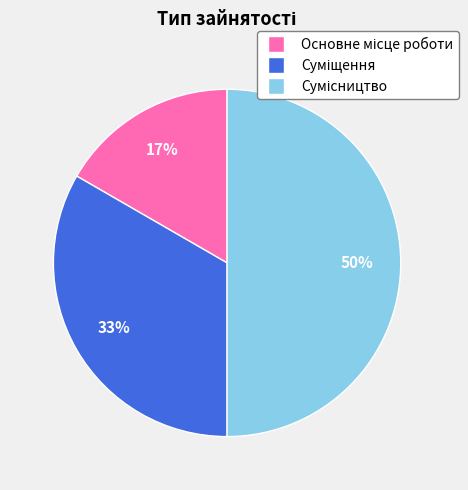

To the nearest percent, what is the average slice percentage?

33%